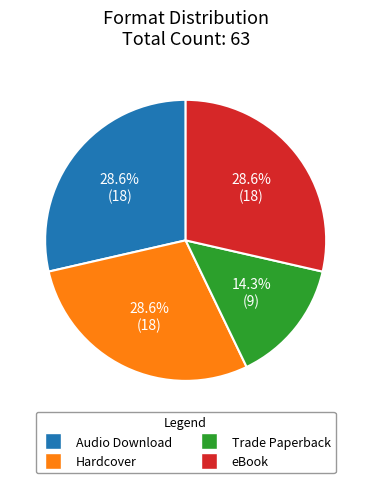

Is there any slice that represents more than half of the pie?

No